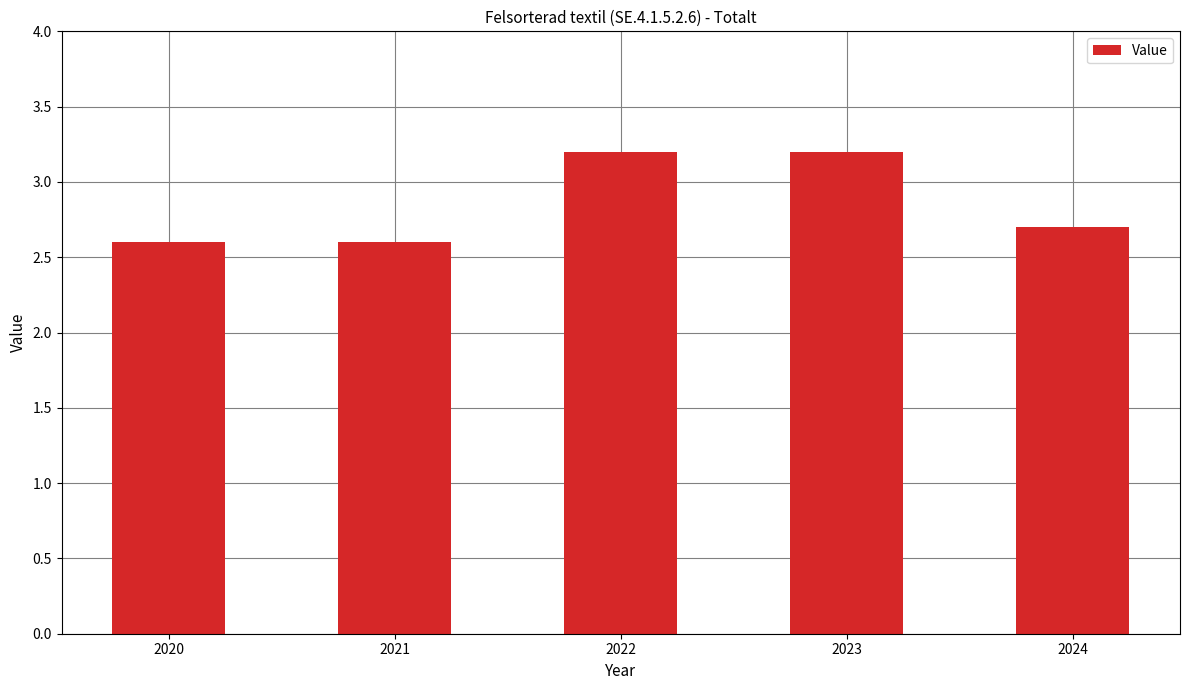

The chart shows a value of 2.6 at 2020. True or false?

True